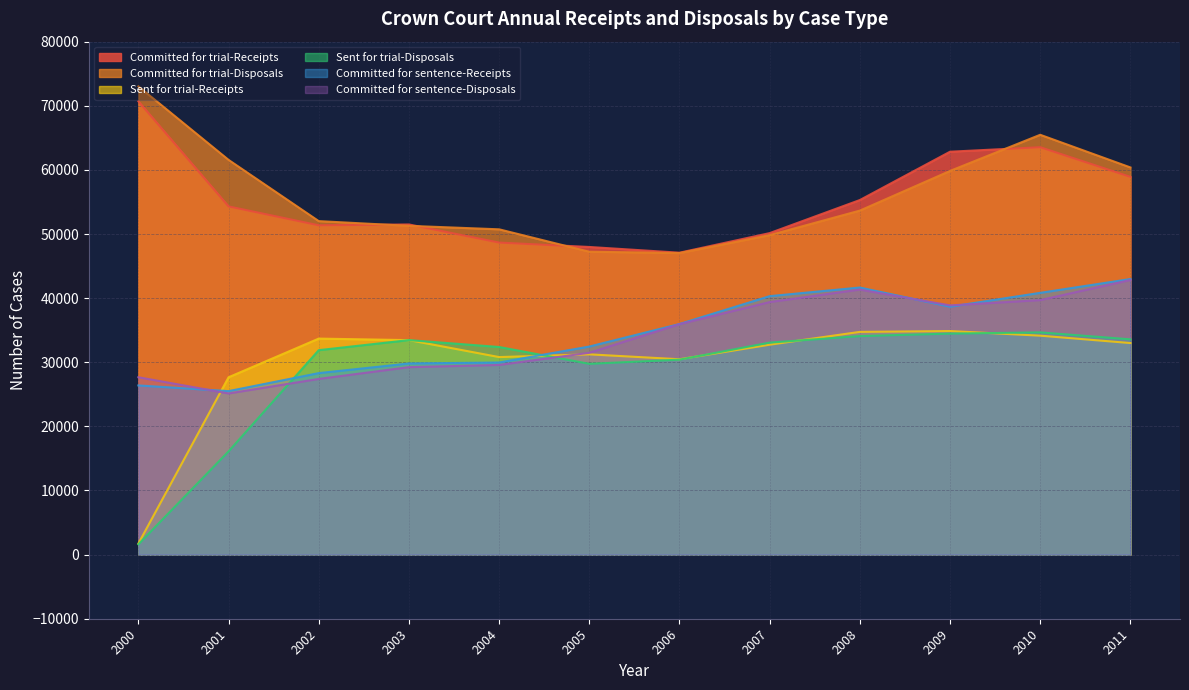

At which category is the sum across all series the highest?

2010